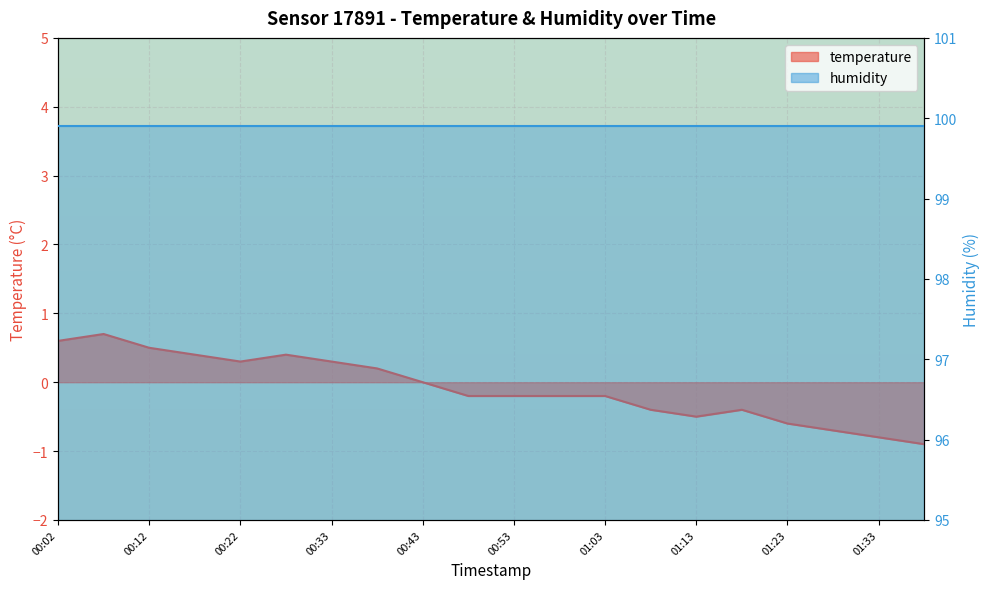

Reading left to right, what are all the values shown in this chart?

00:02=0.6	00:07=0.7	00:12=0.5	00:17=0.4	00:22=0.3	00:27=0.4	00:33=0.3	00:38=0.2	00:43=0.0	00:48=-0.2	00:53=-0.2	00:58=-0.2	01:03=-0.2	01:08=-0.4	01:13=-0.5	01:18=-0.4	01:23=-0.6	01:28=-0.7	01:33=-0.8	01:38=-0.9